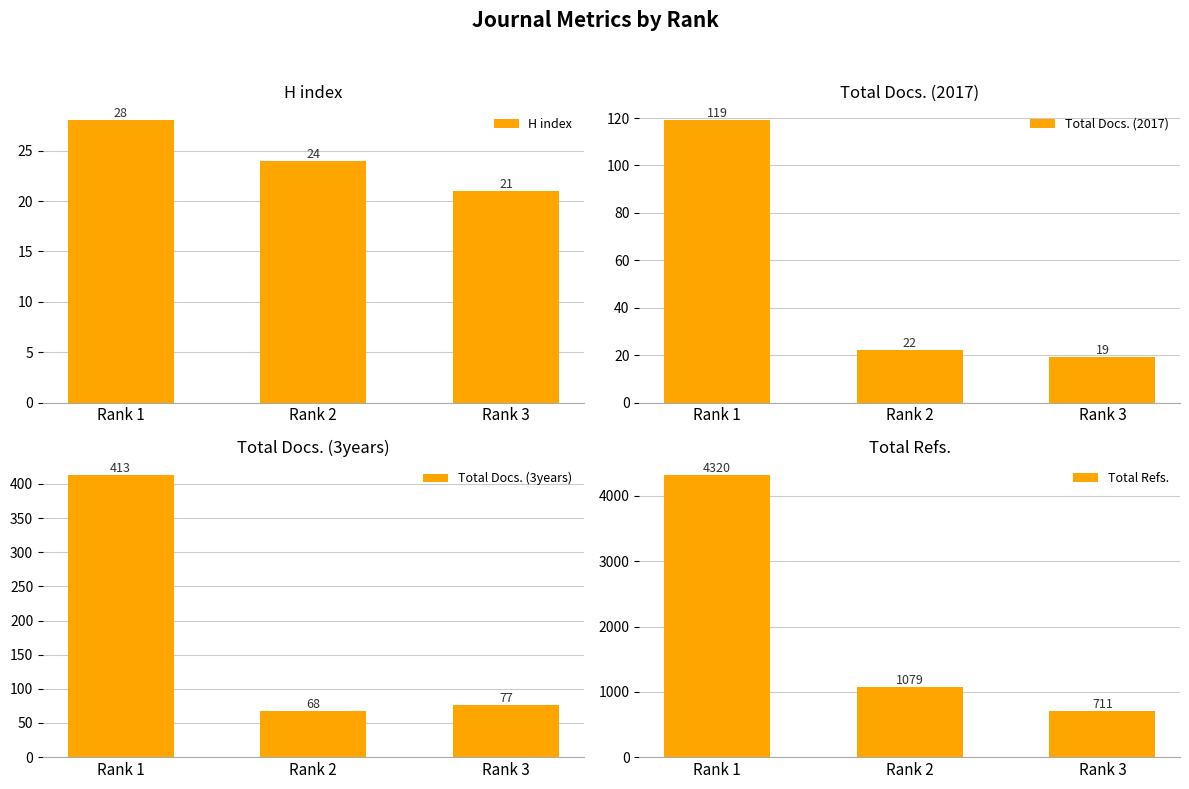

At Rank 2, list the series in order from smallest to largest.

Total Docs. (2017), H index, Total Docs. (3years), Total Refs.